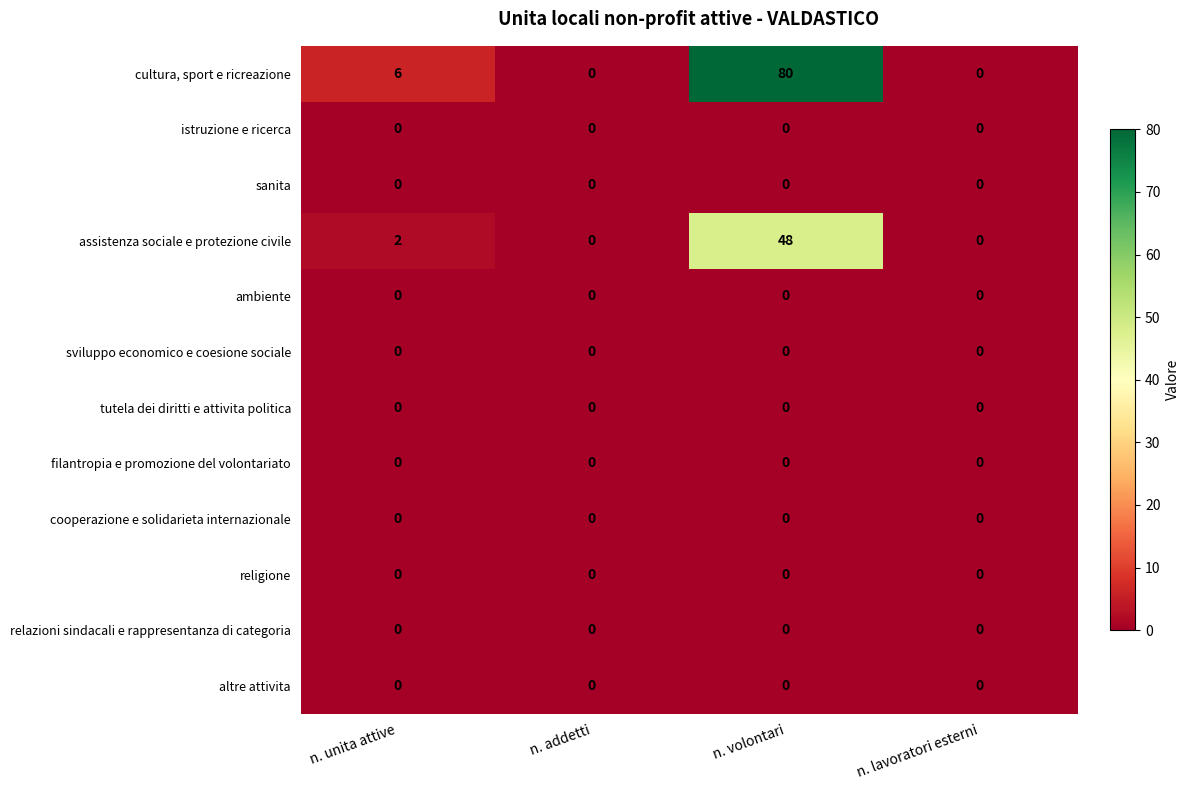

Which series has the widest spread of values?

cultura, sport e ricreazione